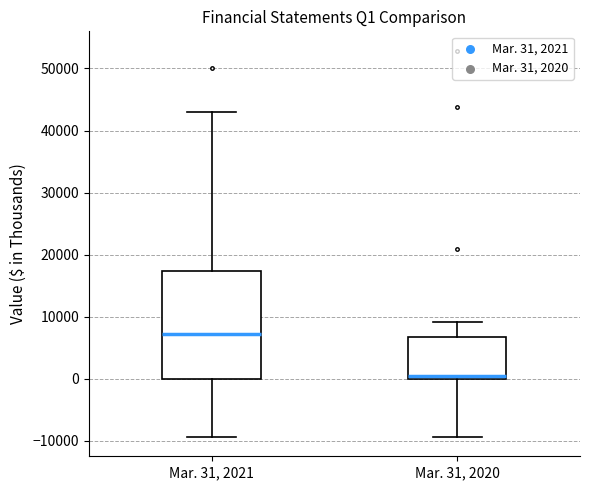

Where does the lower whisker of the box for Mar. 31, 2021 end on the y-axis? The values are not printed on the chart, so give them approximately, as read against the axis.

-9000